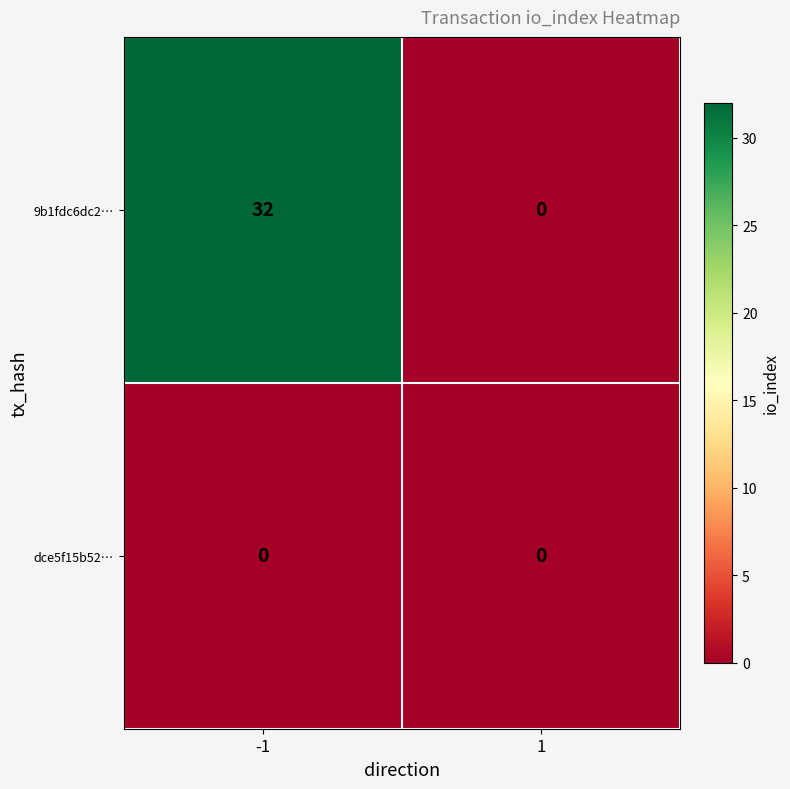

Is the value of 9b1fdc6dc2… at -1 greater than the value of dce5f15b52… at 1?

Yes